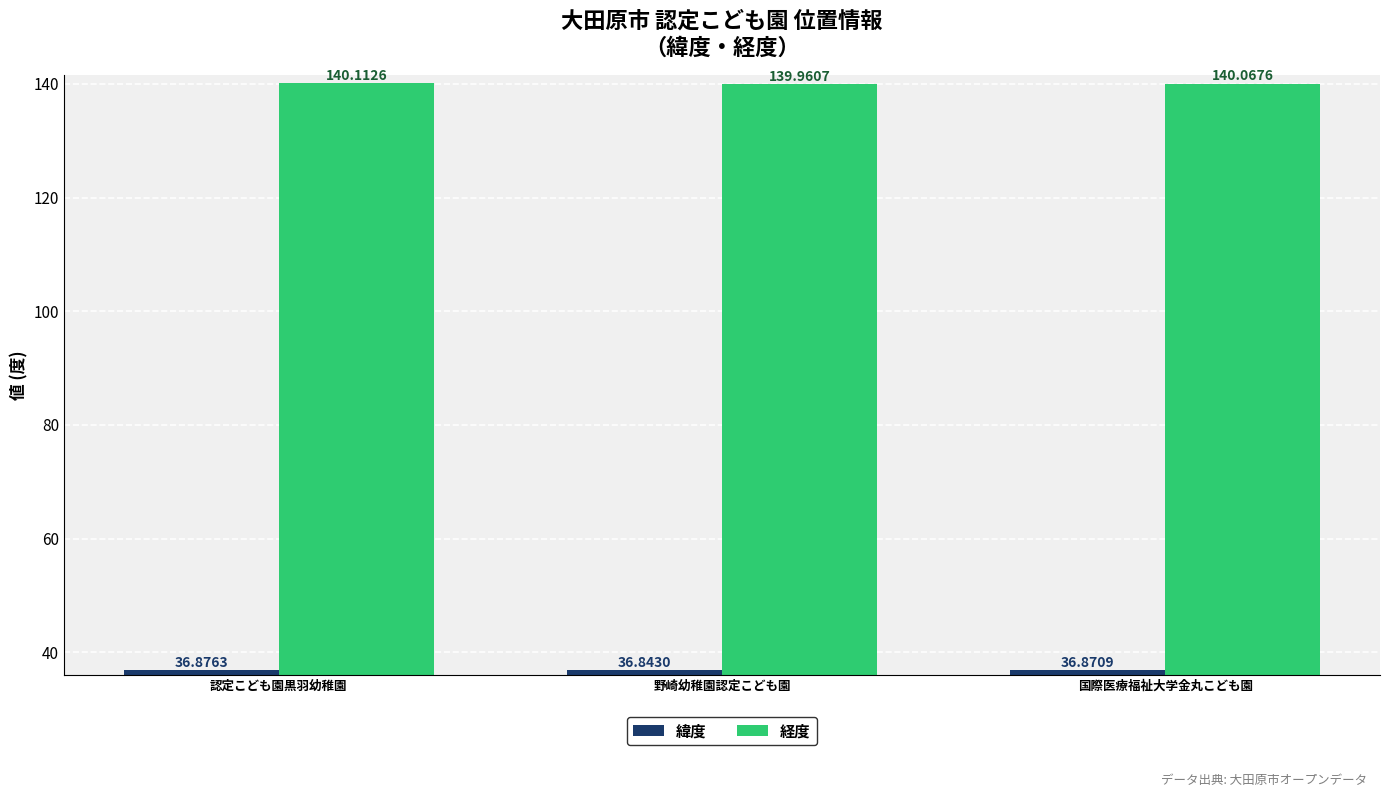

Rank the series by their maximum value, from highest to lowest.

経度, 緯度